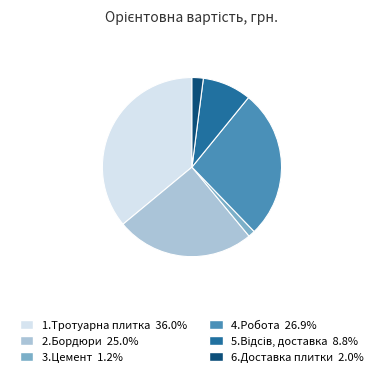

How many segments does this pie chart have?

6